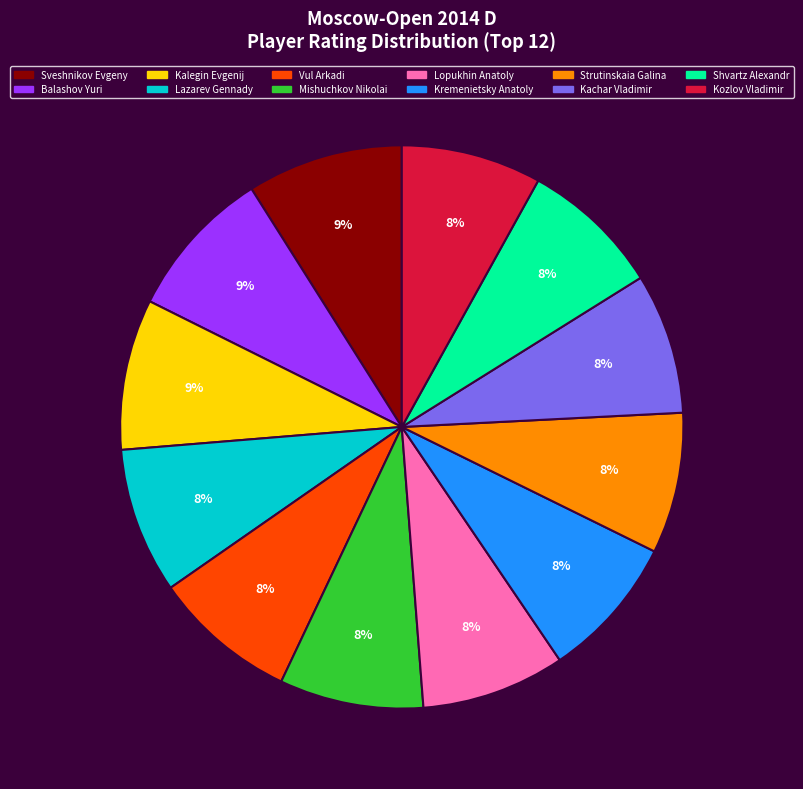

To the nearest percent, what percentage of the pie is Kachar Vladimir?

8%